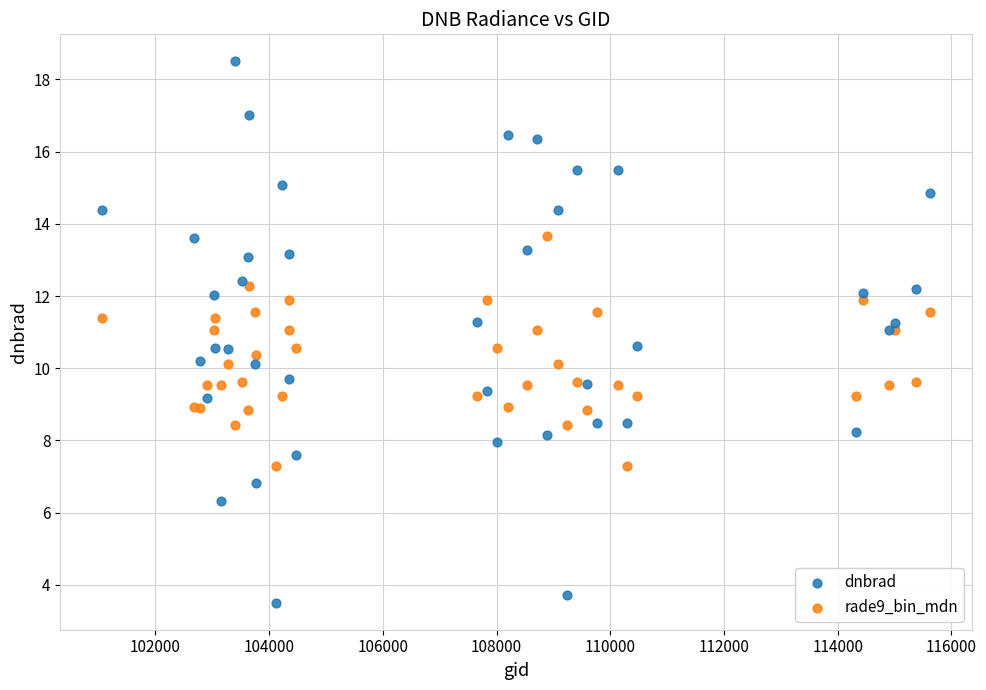

Which series reaches the minimum Y coordinate?

dnbrad